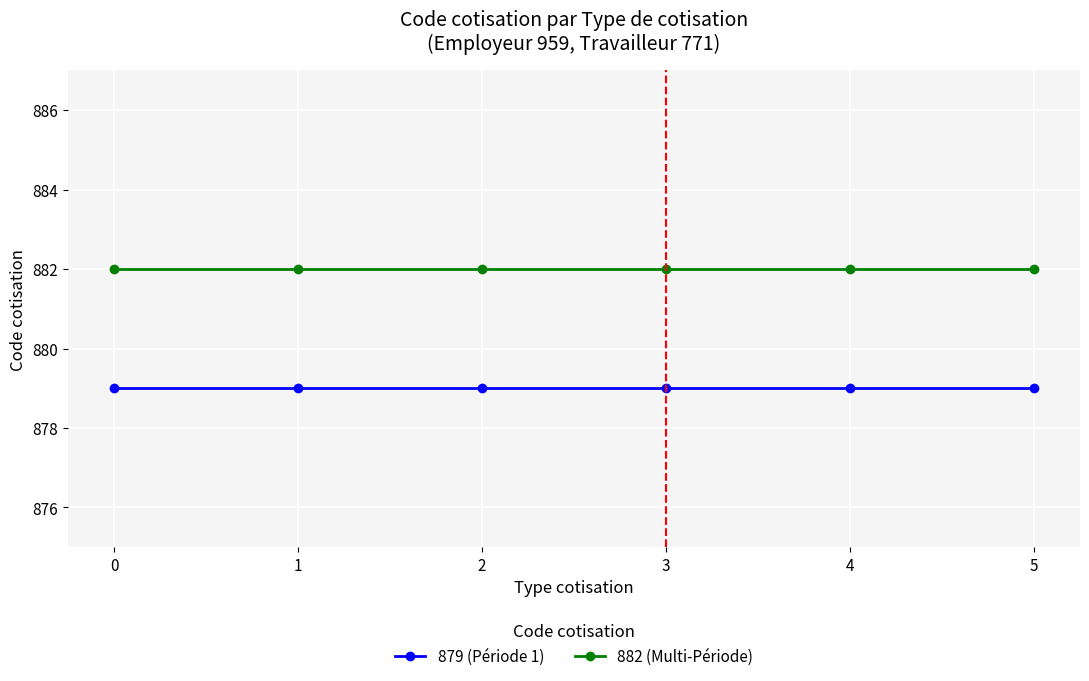

What is the maximum value shown in the chart?

882